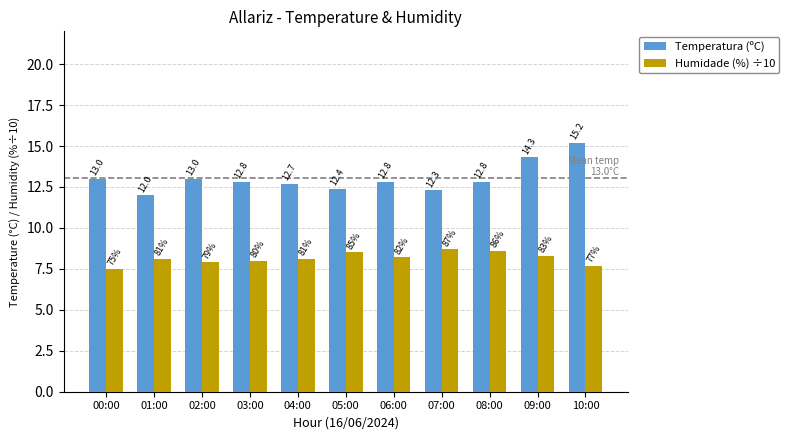

How many data points in Humidade (%) ÷10 are less than 8?

3